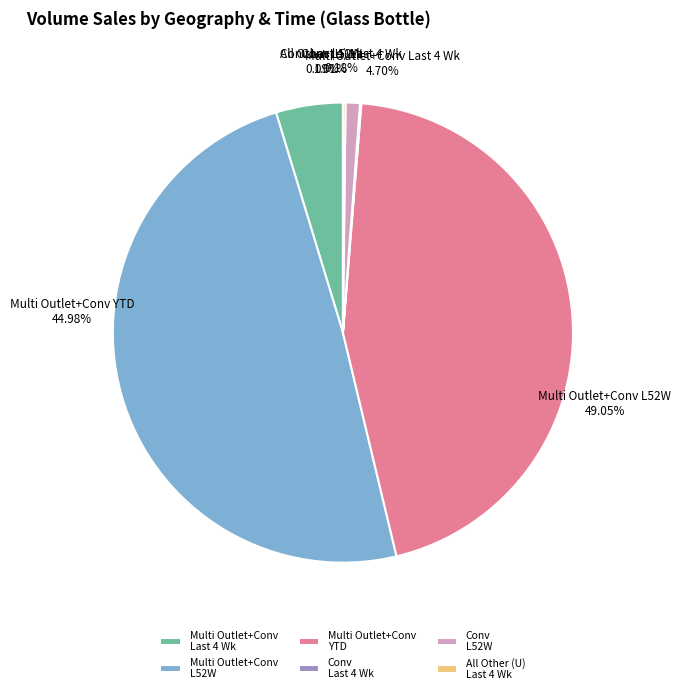

How many slices are in this pie chart?

6